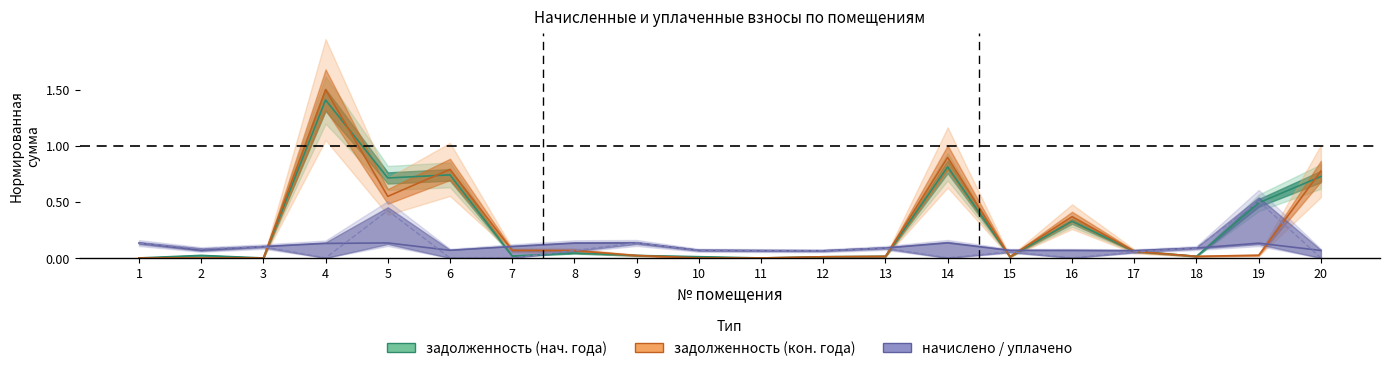

The задолженность (col_6) series shows 0.5 at 20. True or false?

False